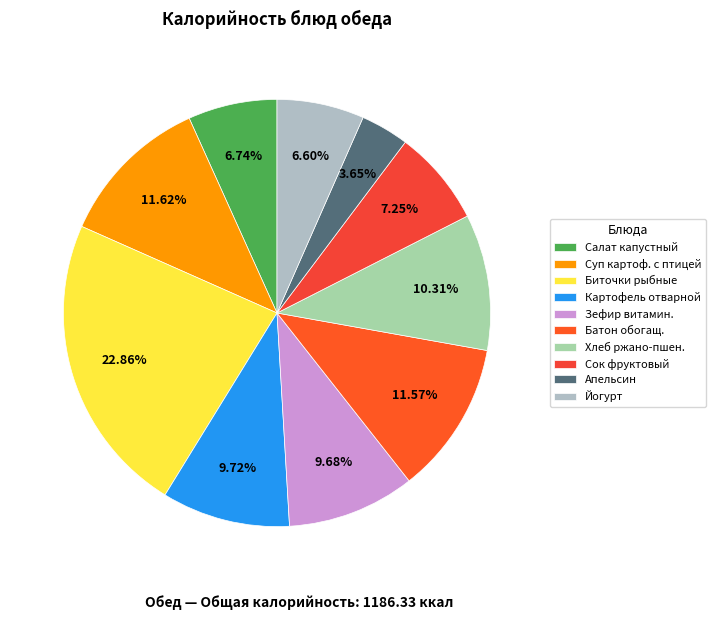

How many segments does this pie chart have?

10